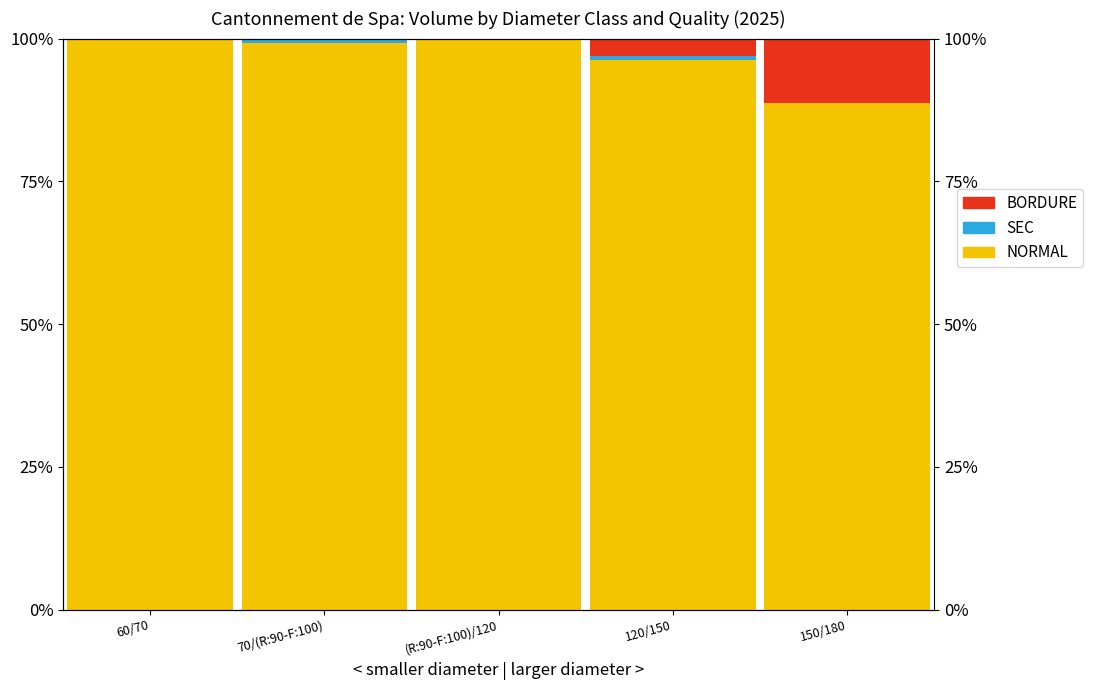

Which has a higher value, 150/180 or (R:90-F:100)/120?

(R:90-F:100)/120